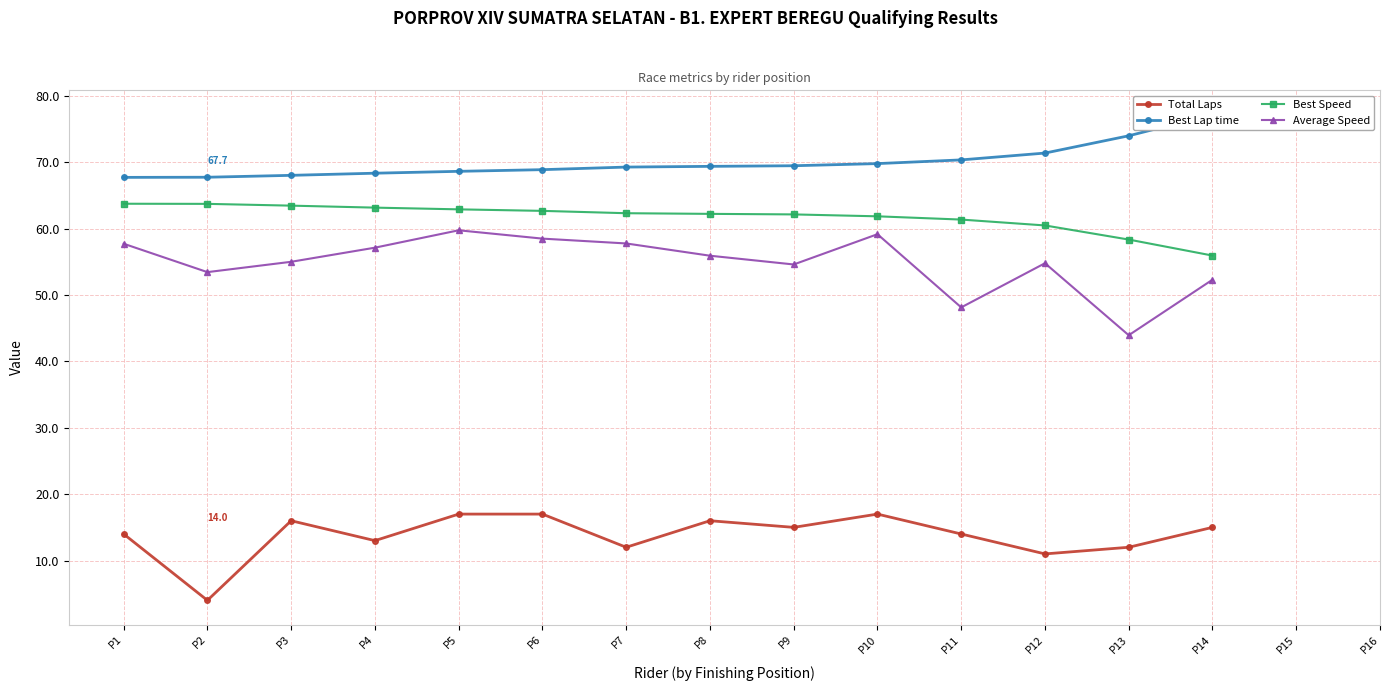

True or false: Average Speed has a value of 29.5 at P10.

False